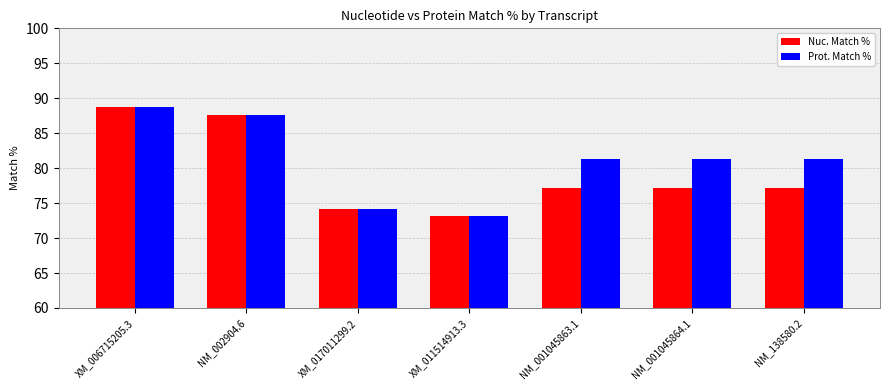

What is the sum of the Prot. Match % values at XM_011514913.3 and NM_001045863.1?

154.4